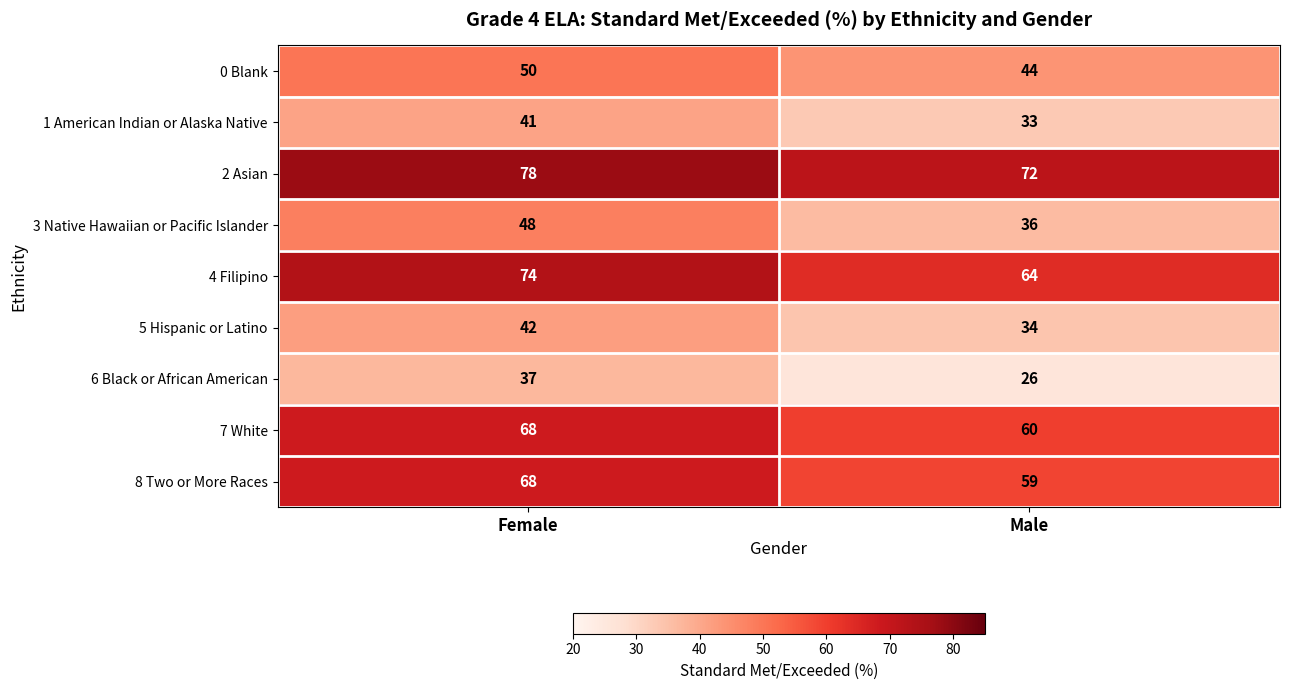

List the labels in order of 8 Two or More Races value, largest first.

Female, Male